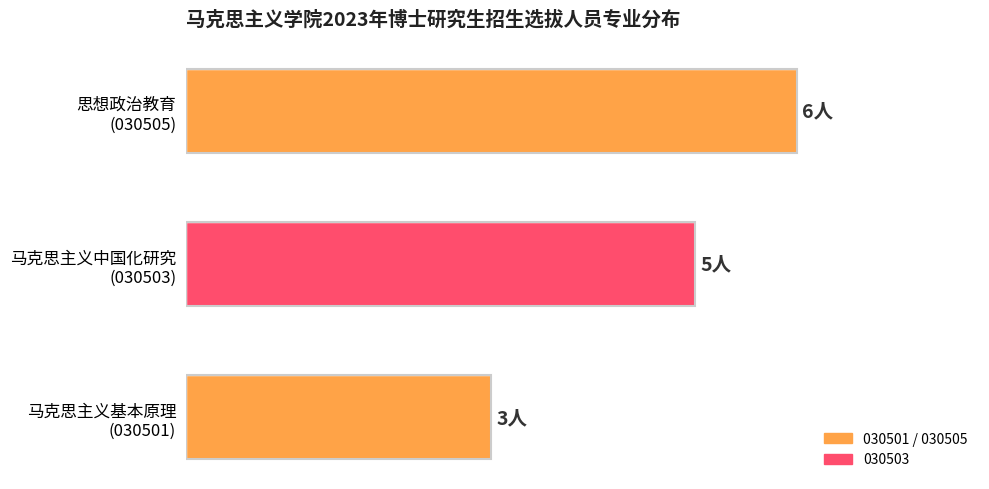

List the labels in order of value, smallest first.

马克思主义基本原理
(030501), 马克思主义中国化研究
(030503), 思想政治教育
(030505)